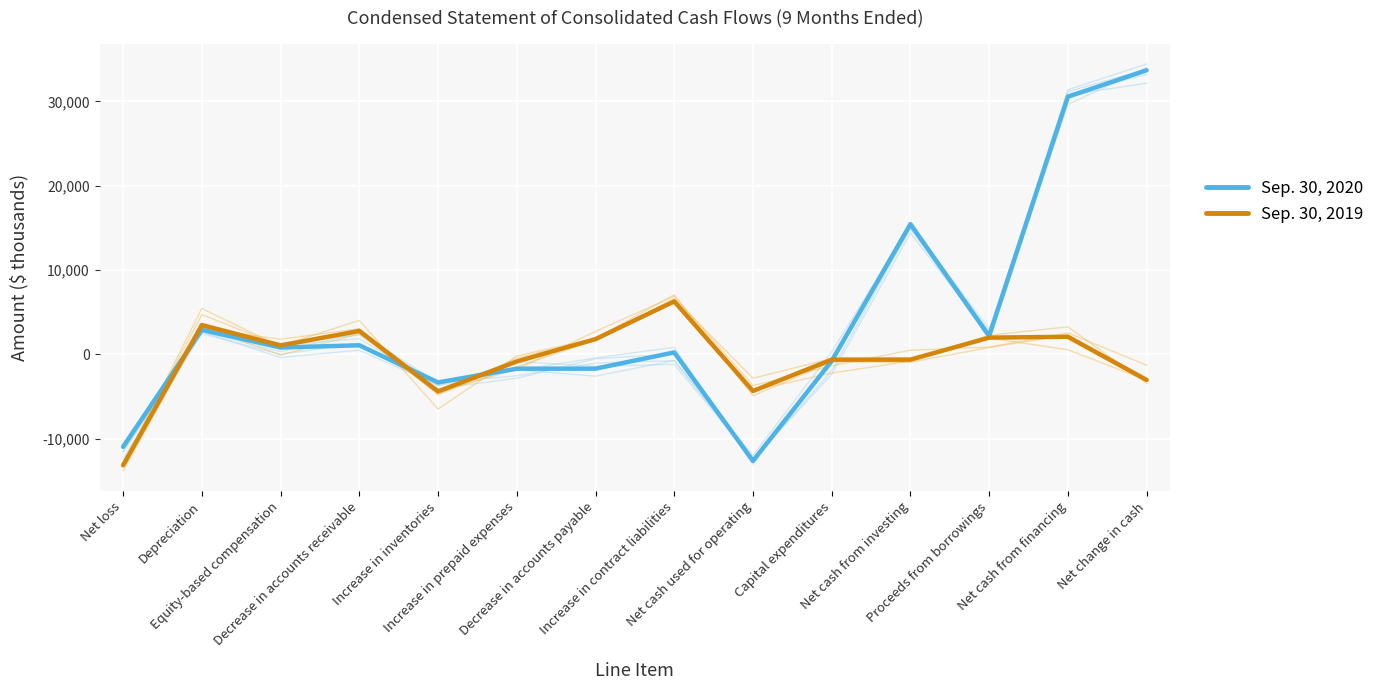

Reading left to right, extract all data points from this chart.

Sep. 30, 2020: -10944	2925	828	1092	-3310	-1681	-1679	248	-12615	-772	15457	2194	30556	33693
Sep. 30, 2019: -13129	3491	1076	2790	-4373	-827	1822	6301	-4323	-613	-610	2000	2100	-3020